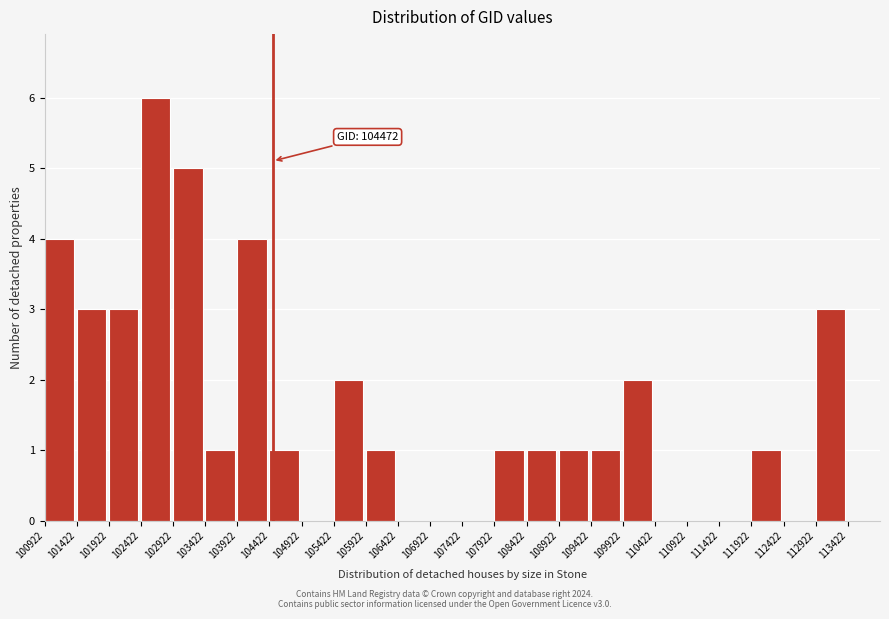

Over which range of the x-axis is the bar tallest?

102400 to 102900